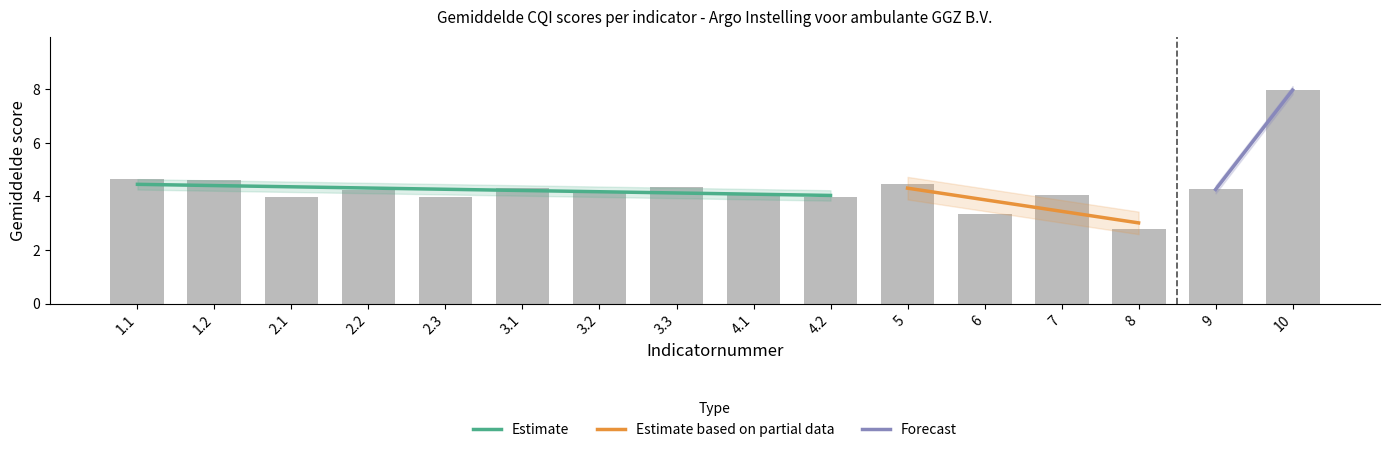

The value at 4.1 is 4.1. True or false?

True